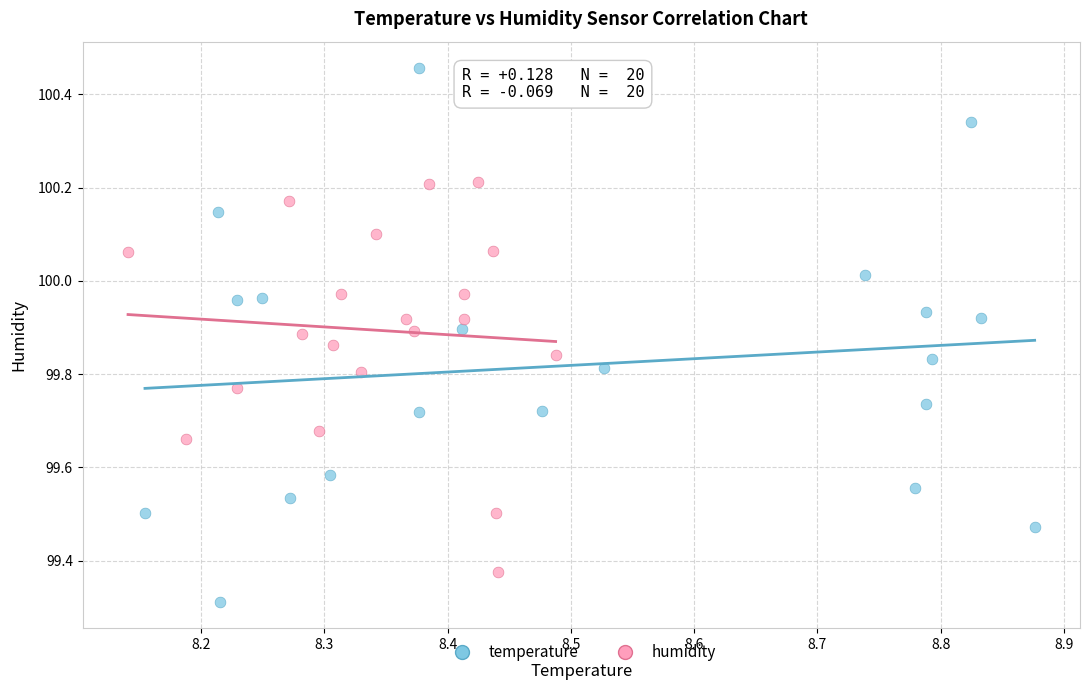

Which series contains the highest Y value?

temperature